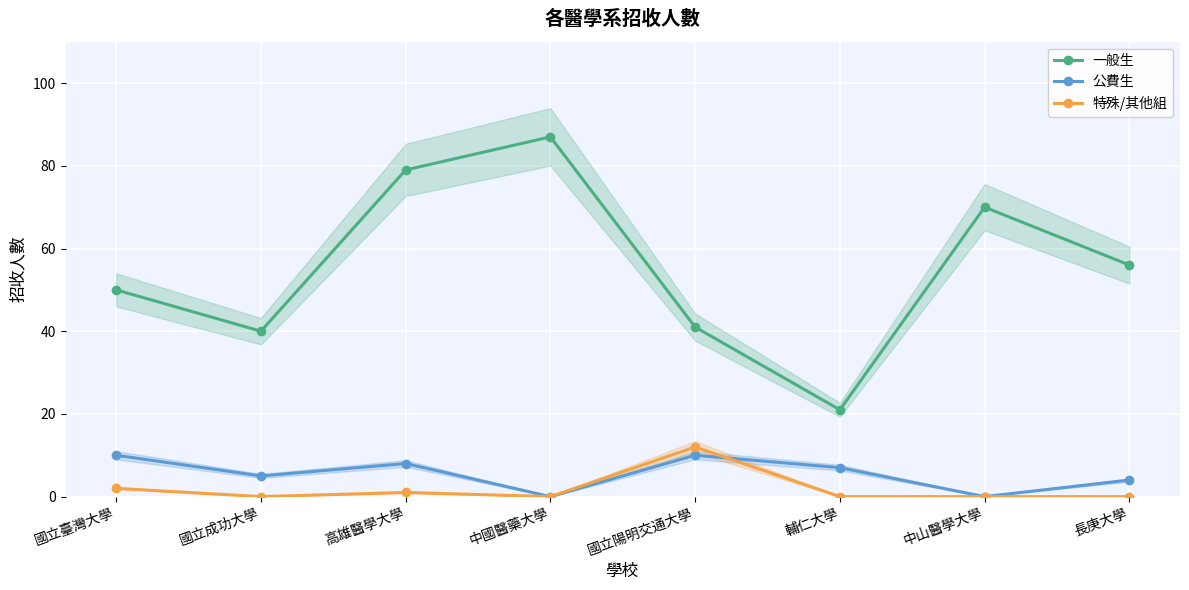

Count the number of categories in the chart.

8